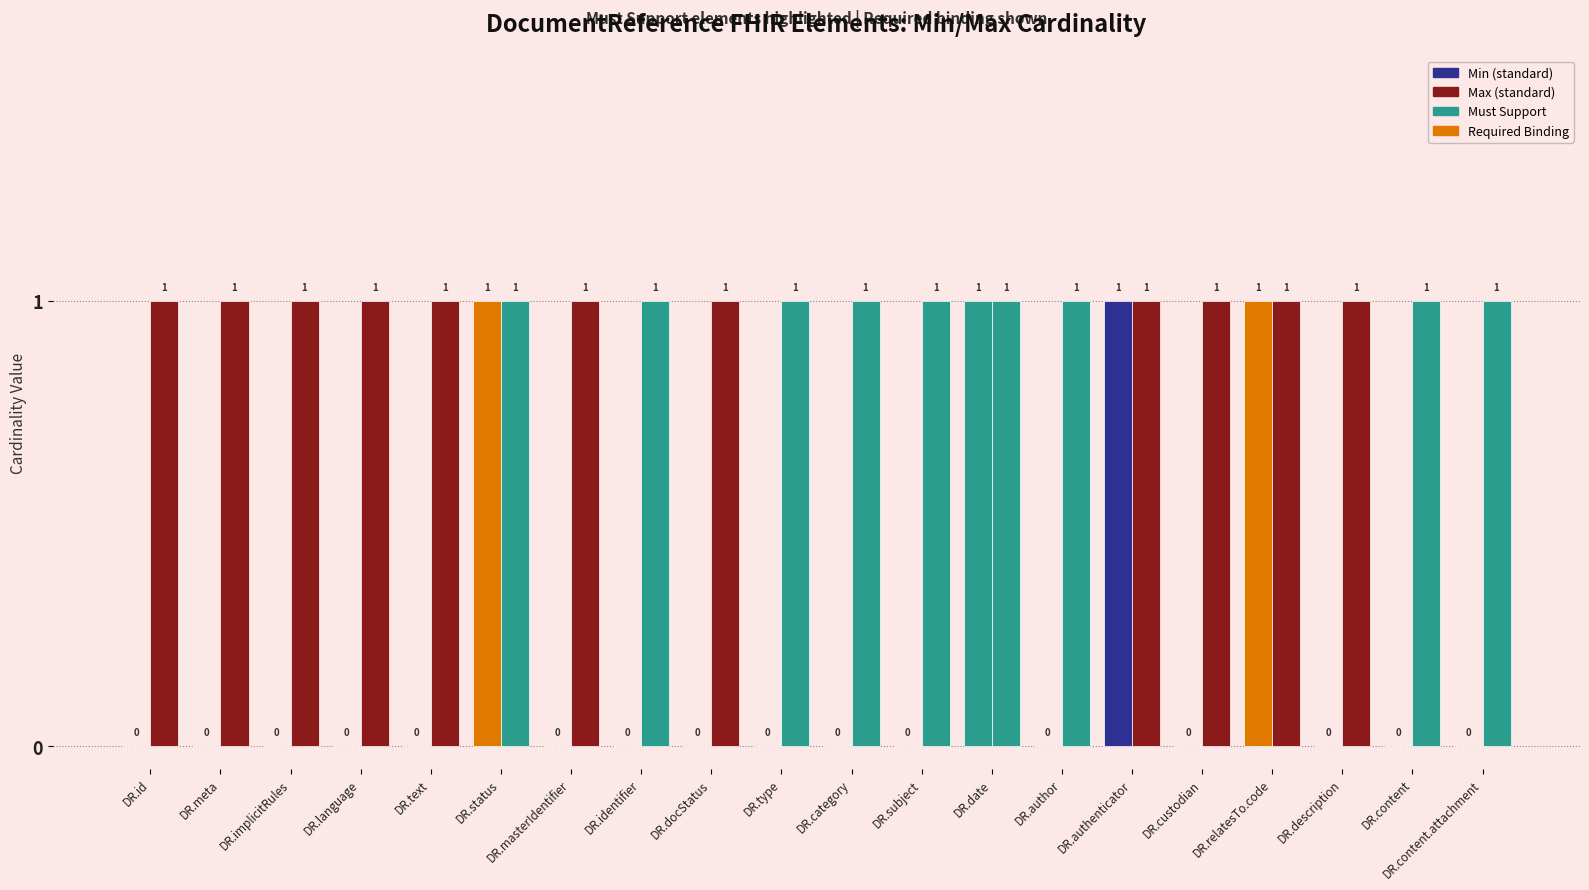

How many categories are shown in the chart?

20